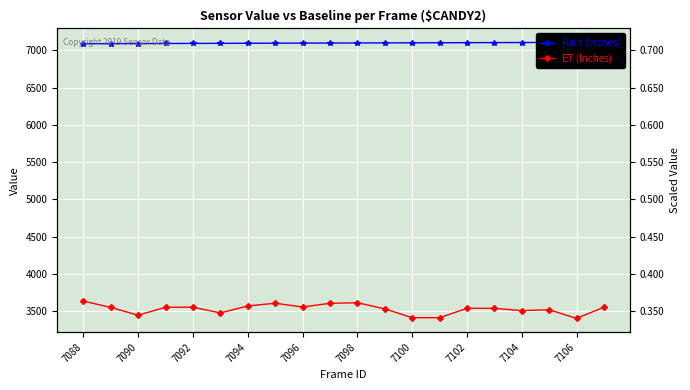

What is the lowest value of the ET (Inches) series?

3404